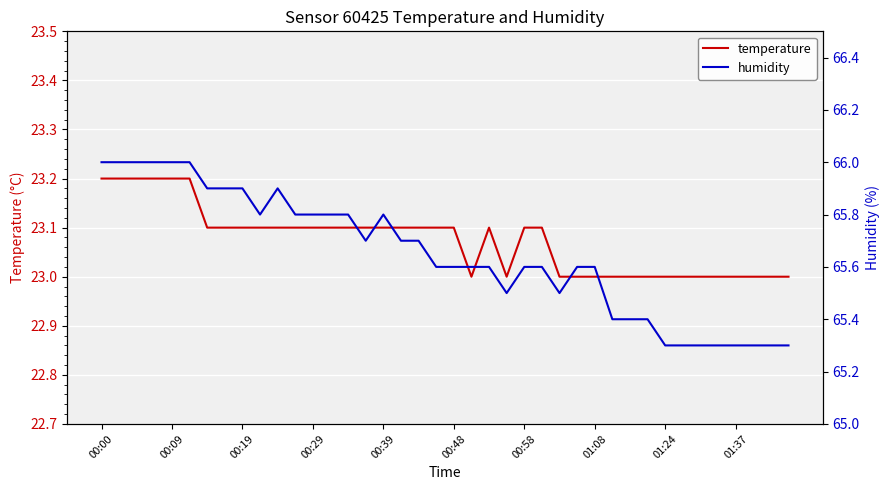

True or false: humidity and temperature intersect in this chart.

False